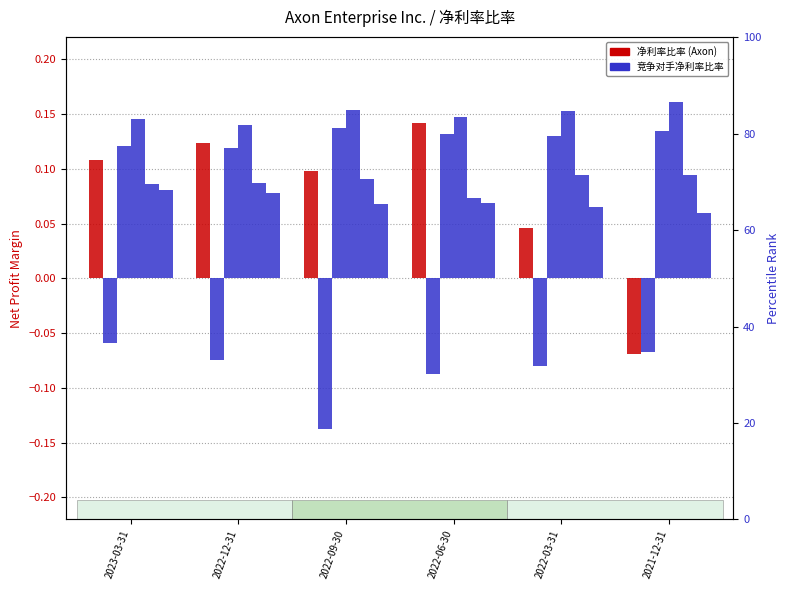

What is the total value across all series at 2021-12-31?

0.3